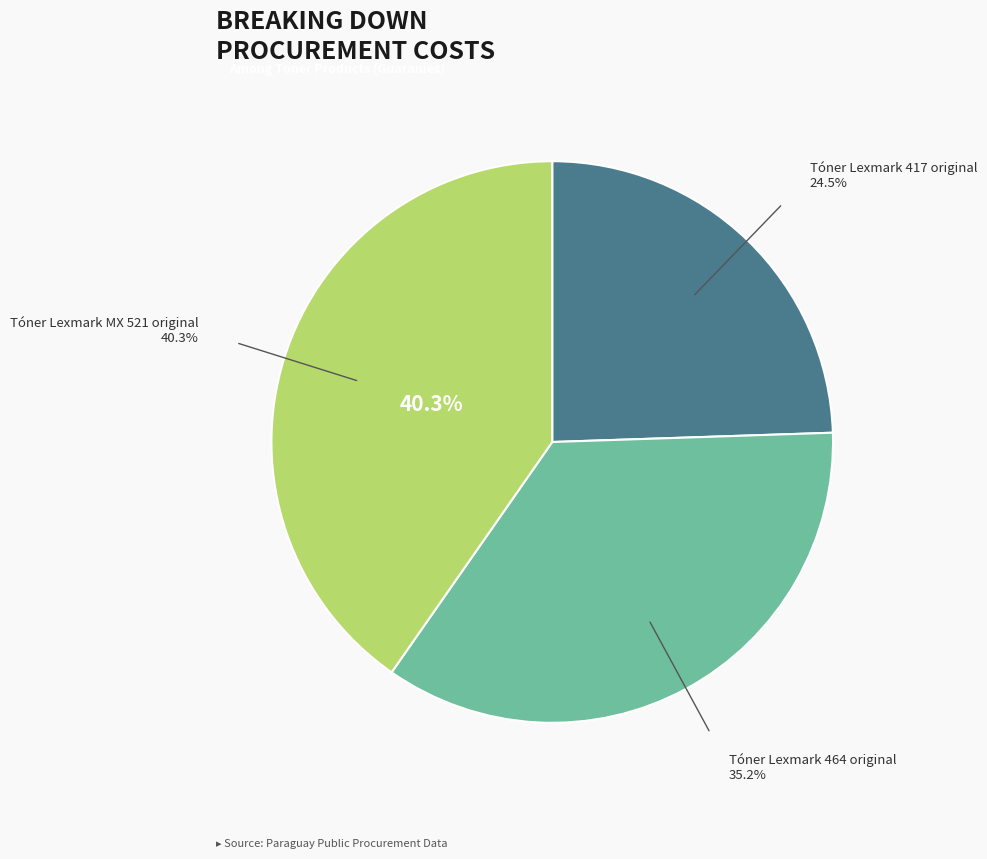

Is it true that Tóner Lexmark MX 521 original is 40% of the pie?

True